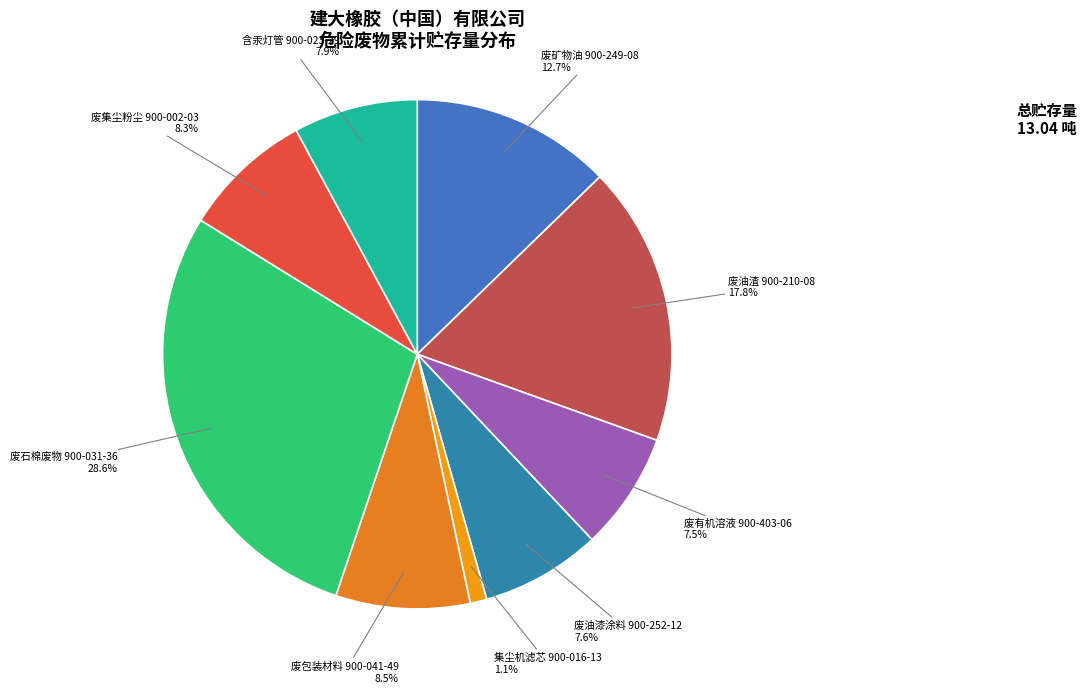

Which category has the biggest portion of the pie?

废石棉废物 900-031-36